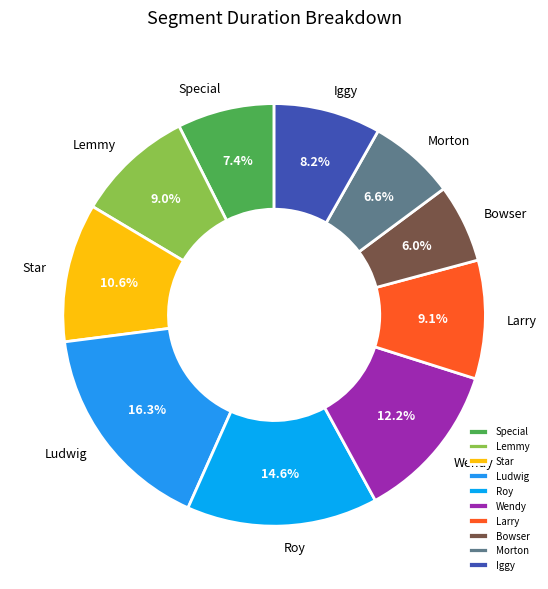

What is the largest slice in the pie chart?

Ludwig